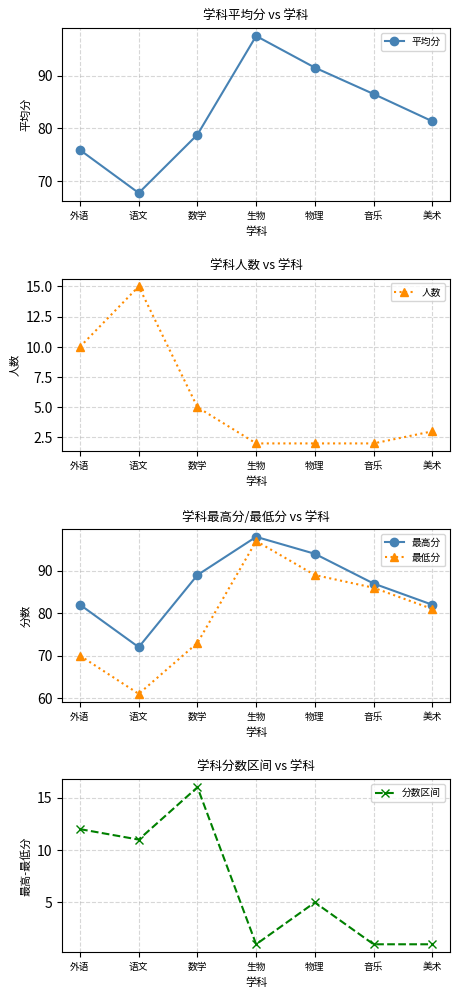

The 分数区间 series shows 6.1 at 语文. True or false?

False